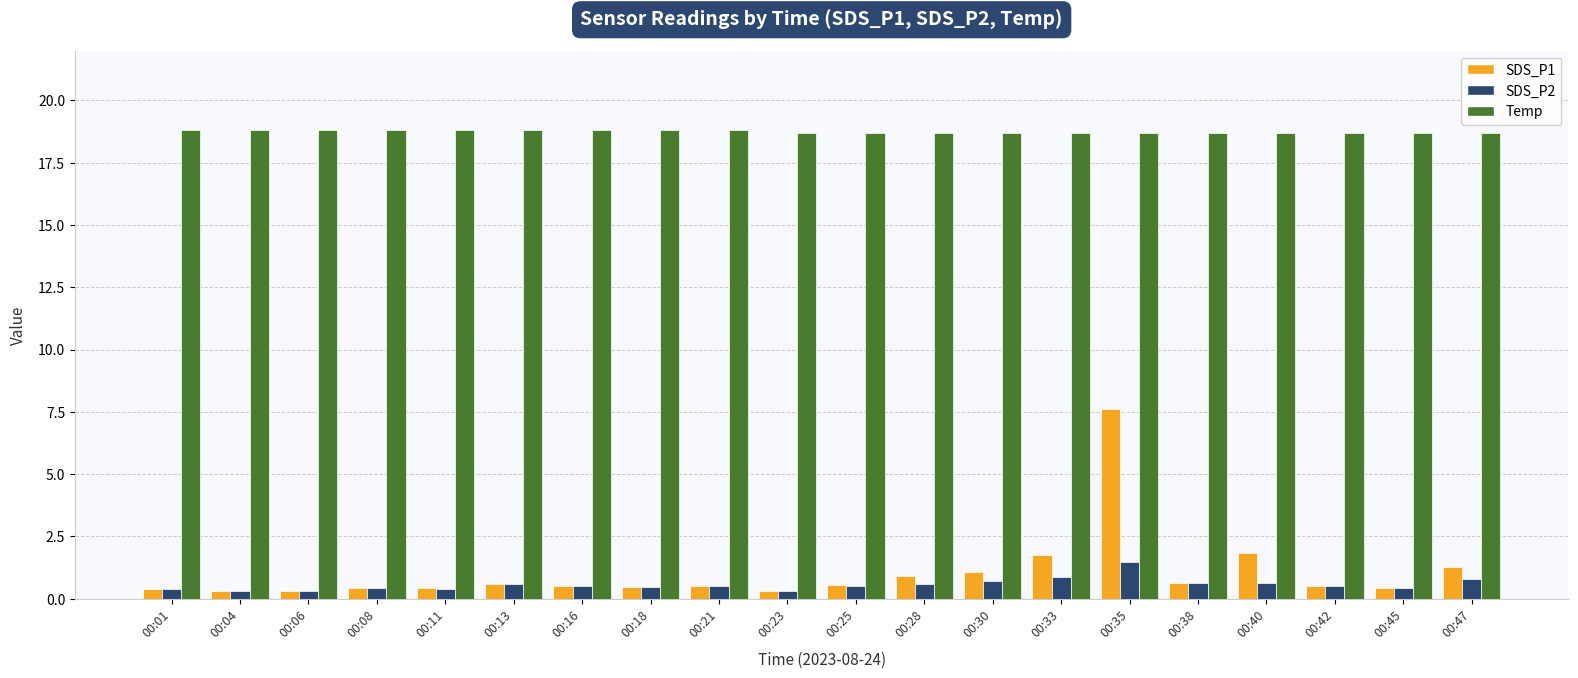

Which series has the largest total across all categories?

Temp